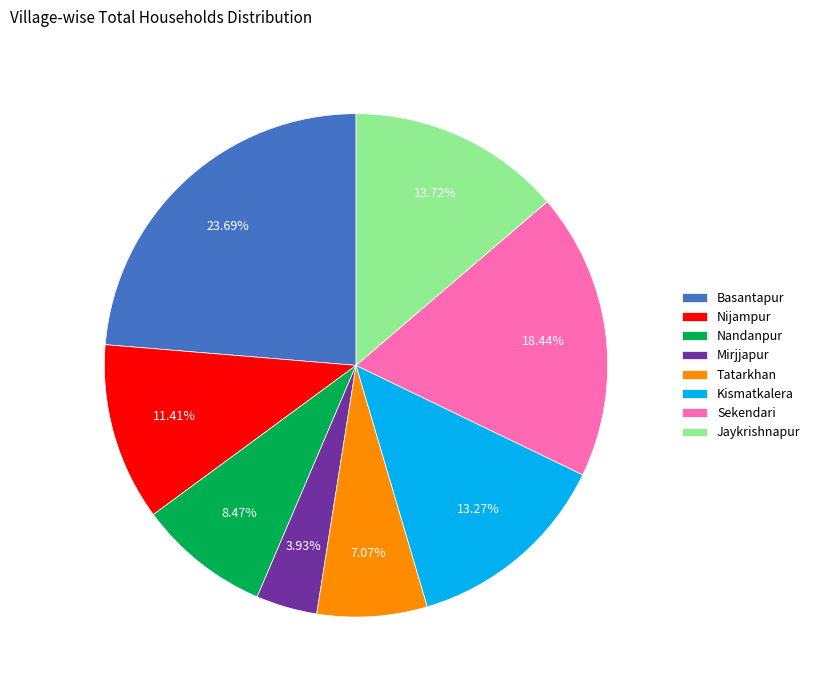

To the nearest percent, what percentage of the pie is Mirjjapur?

4%